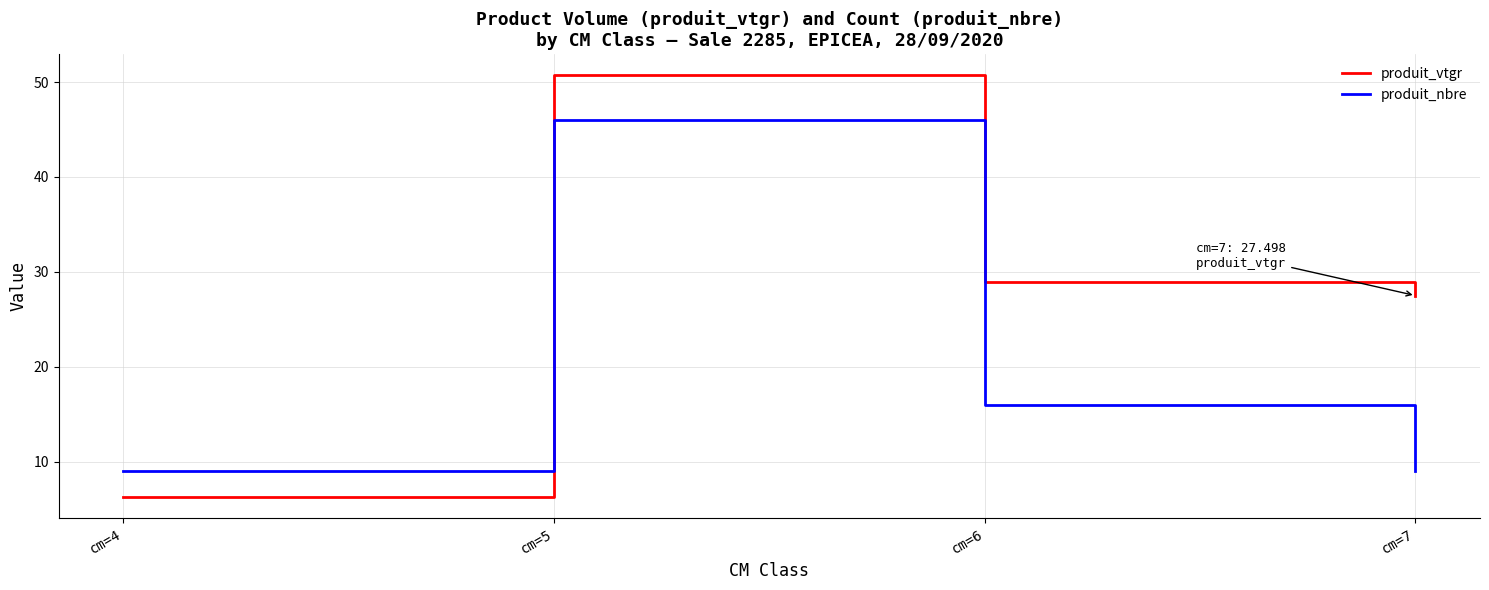

Where is the first local maximum for produit_vtgr?

cm=5